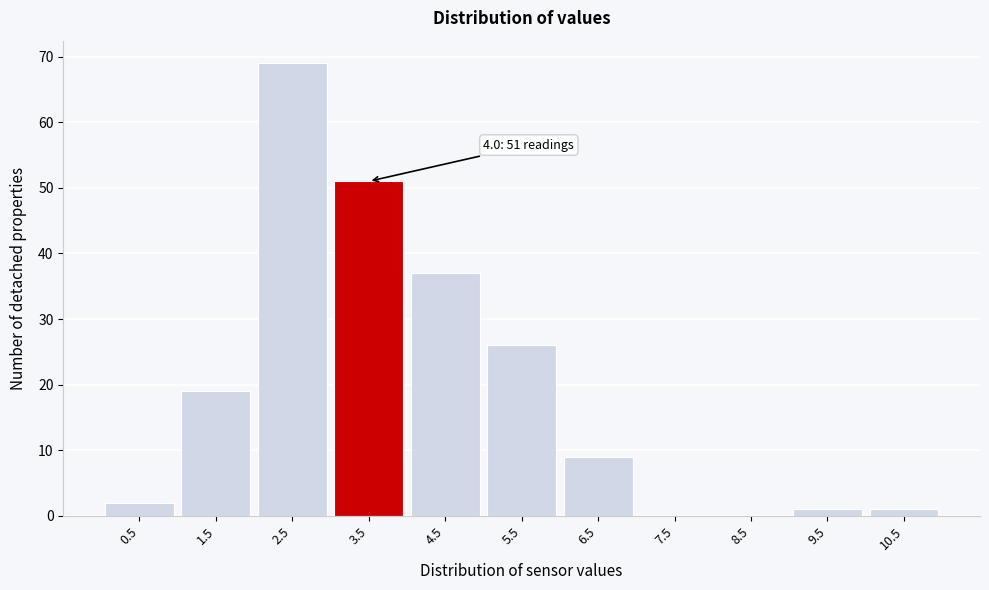

Reading left to right, transcribe all the data shown in this chart.

0.5=2	1.5=19	2.5=69	3.5=51	4.5=37	5.5=26	6.5=9	7.5=0	8.5=0	9.5=1	10.5=1